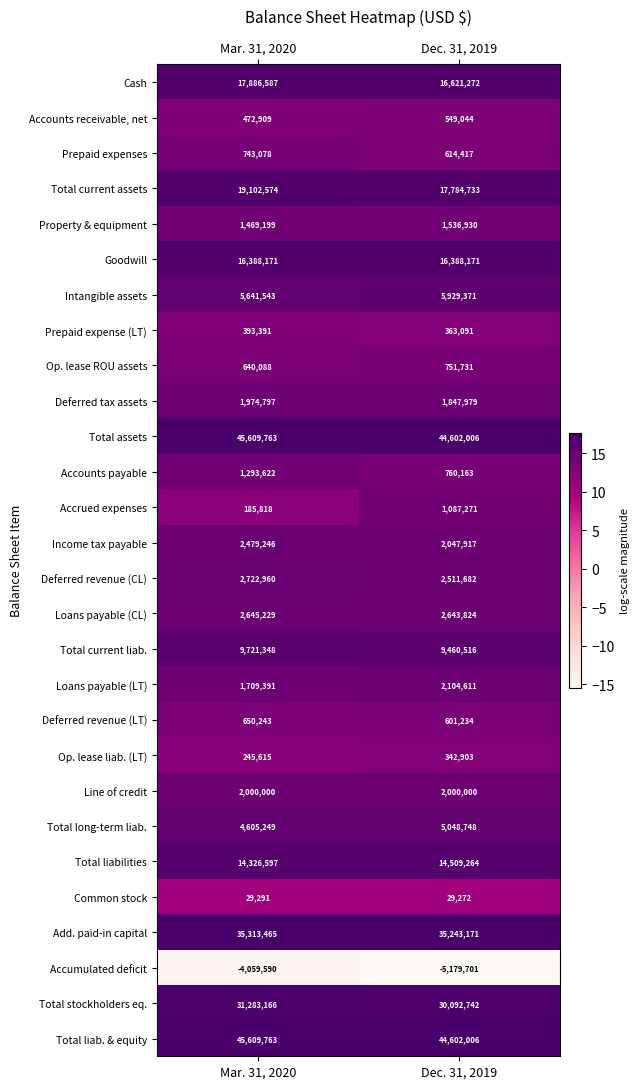

Which series has the widest spread of values?

Total current assets